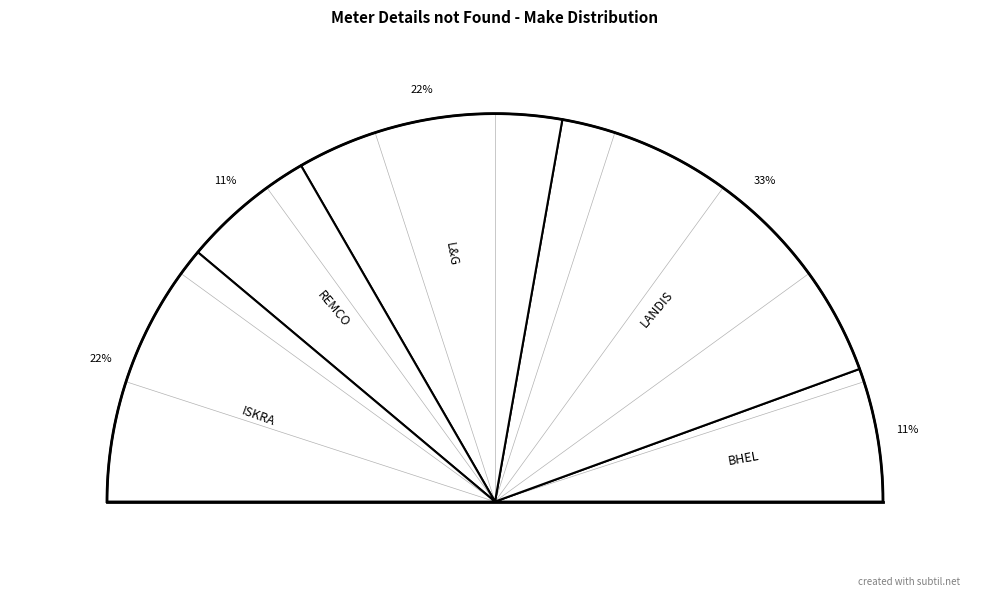

What is the largest slice in the pie chart?

LANDIS